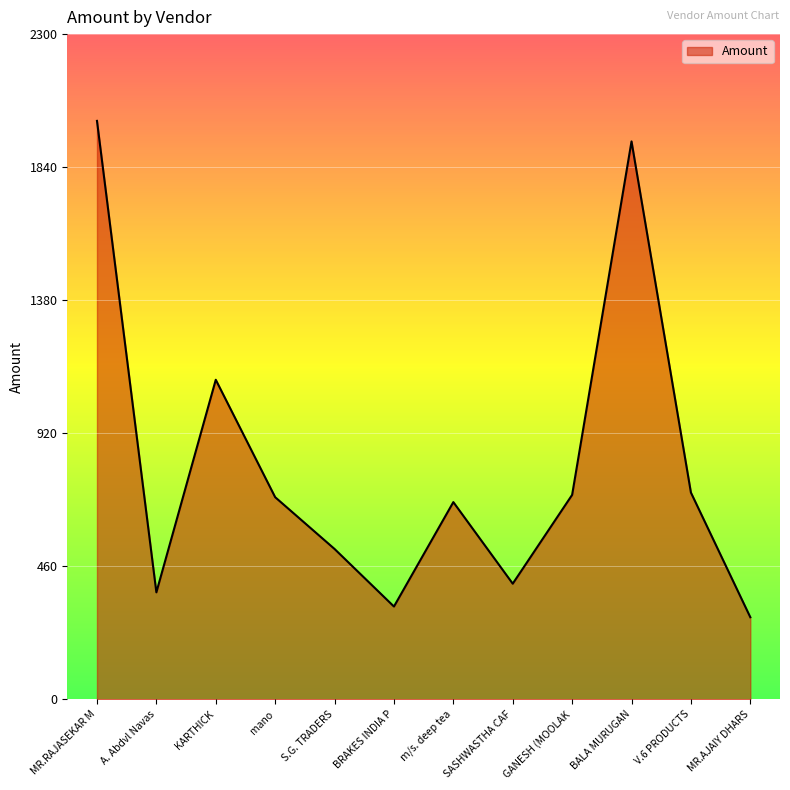

The value at BALA MURUGAN is 729. True or false?

False